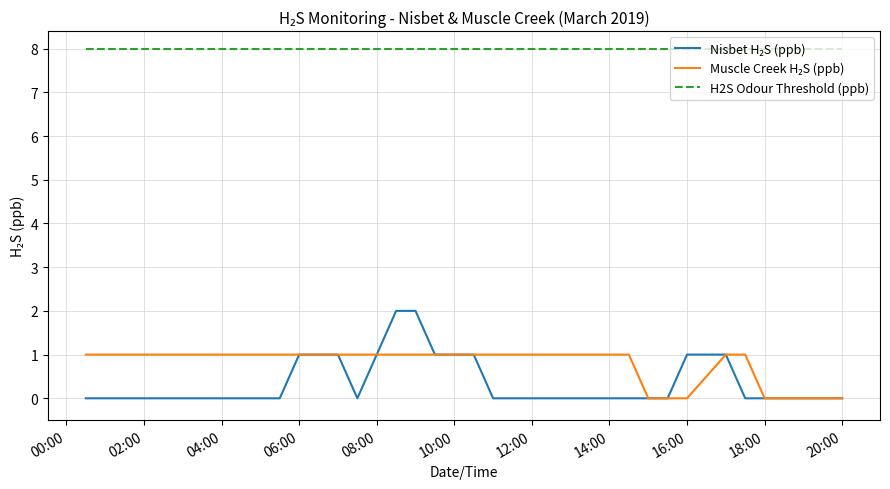

What is the maximum value shown in the chart?

8